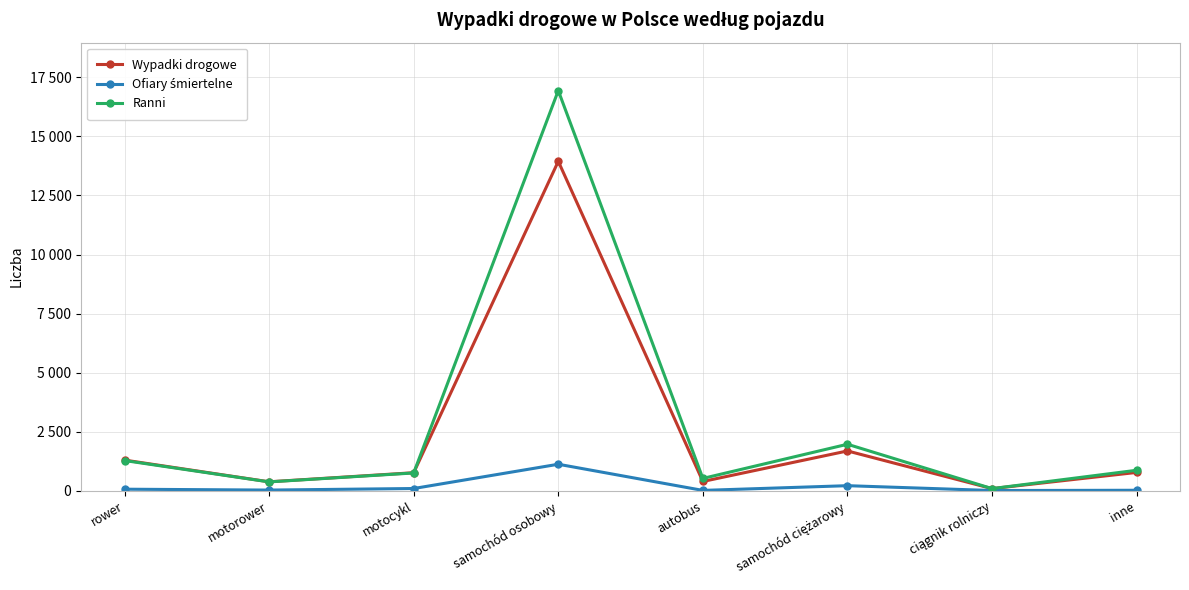

What is the difference between the highest and lowest values at samochód osobowy?

15809